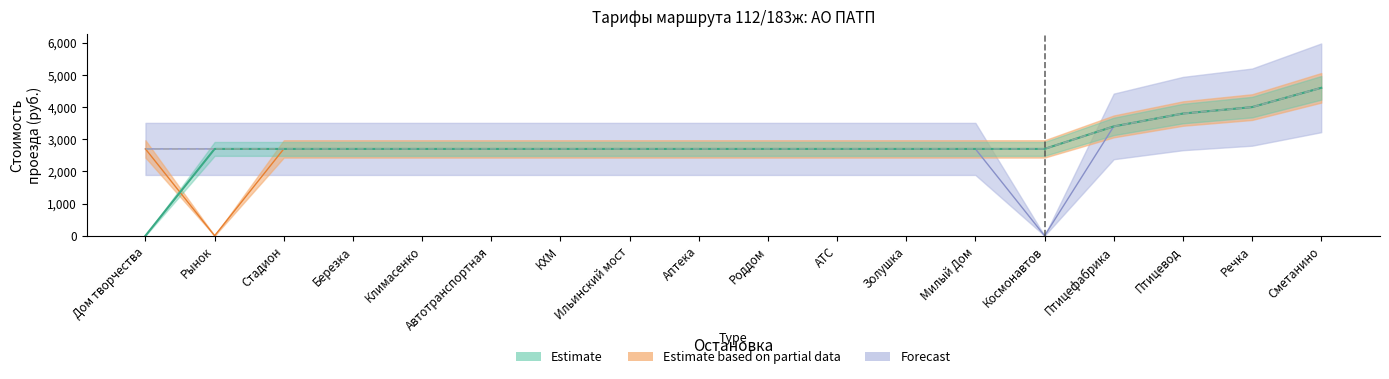

True or false: Стадион has more than 2 interior local peaks.

False